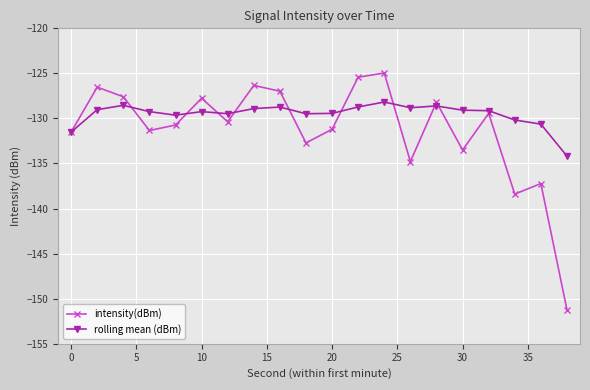

What is the value of the intensity(dBm) point at the 14th from the left?

-134.8